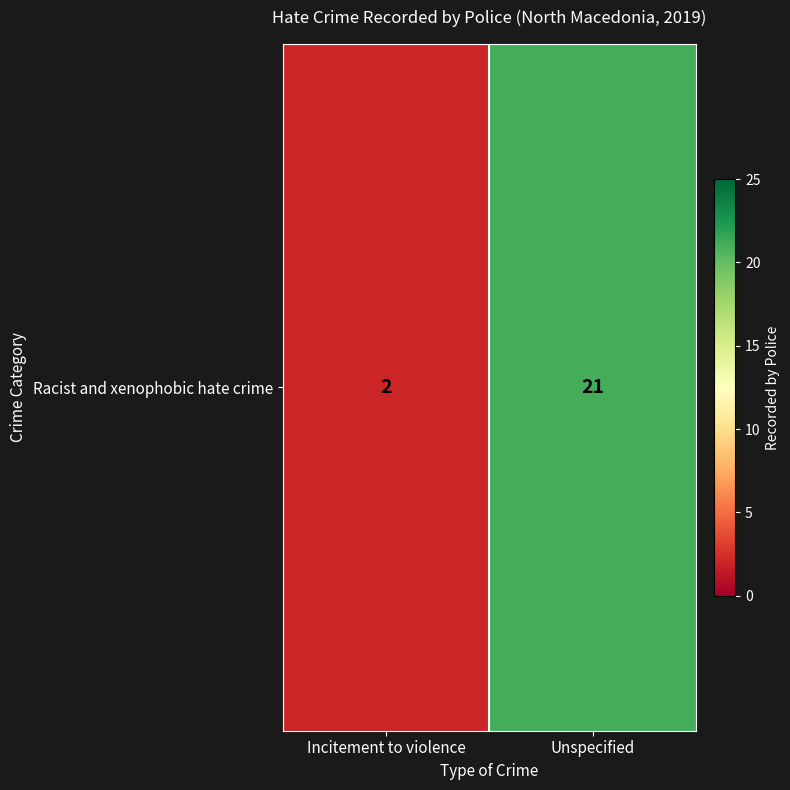

List the labels in order of value, largest first.

Unspecified, Incitement to violence